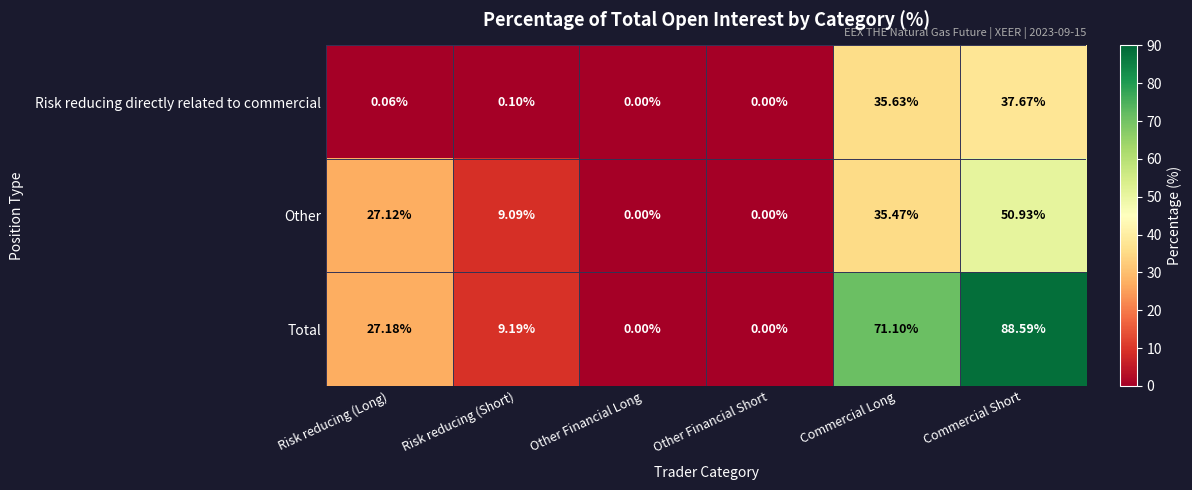

List the series in order of their overall mean, lowest first.

Risk reducing directly related to commercial, Other, Total